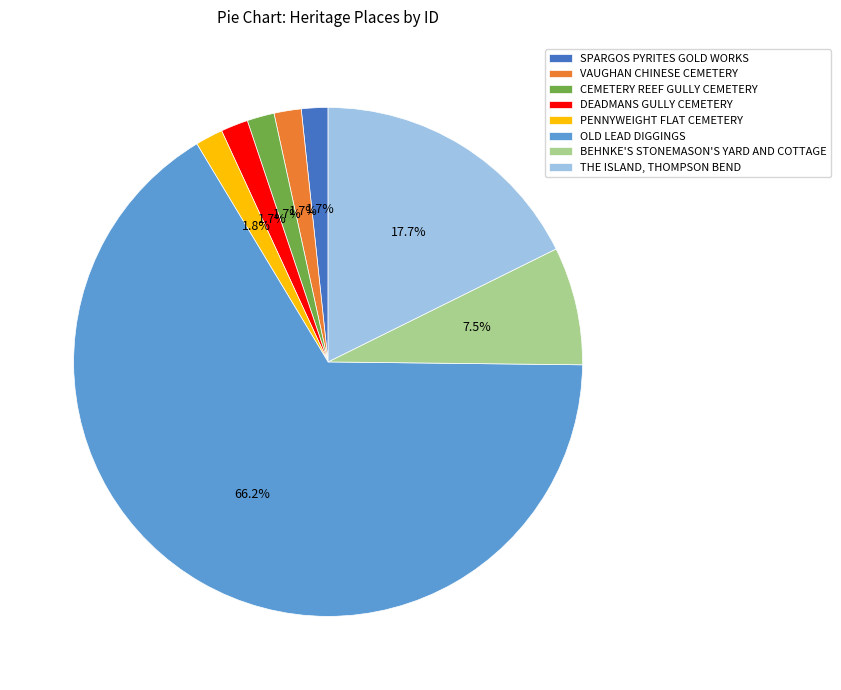

Is the sum of PENNYWEIGHT FLAT CEMETERY and THE ISLAND, THOMPSON BEND greater than half?

No